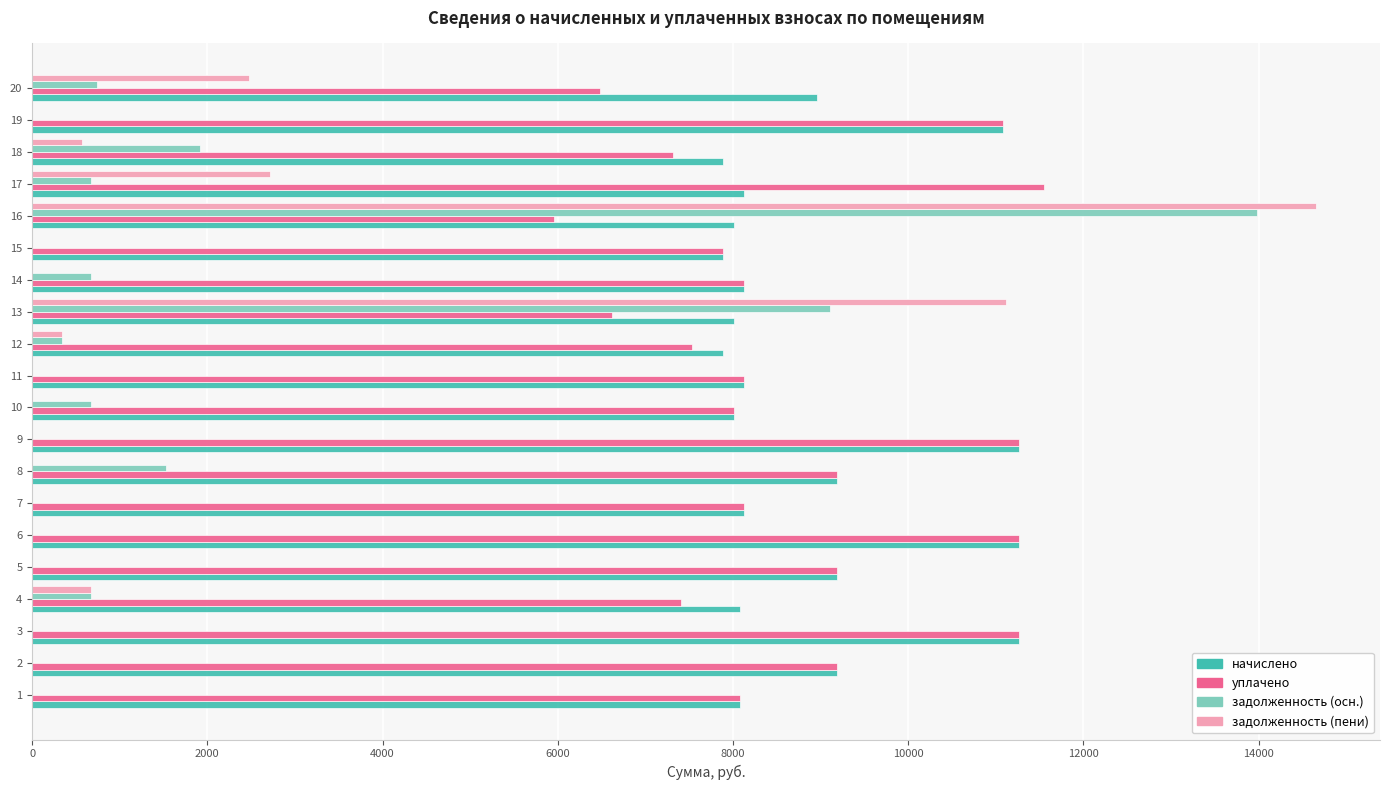

At which category is the sum across all series the highest?

16